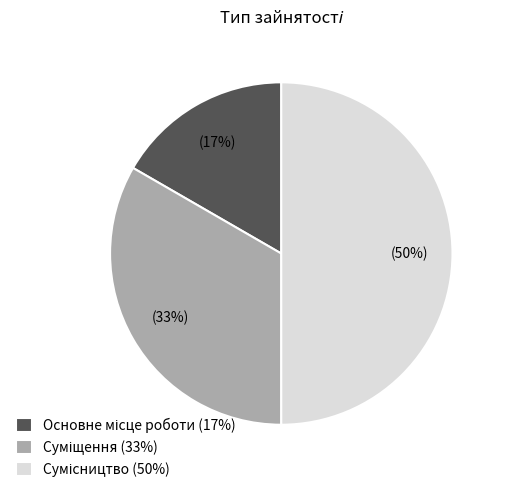

To the nearest percent, what is the average slice percentage?

33%